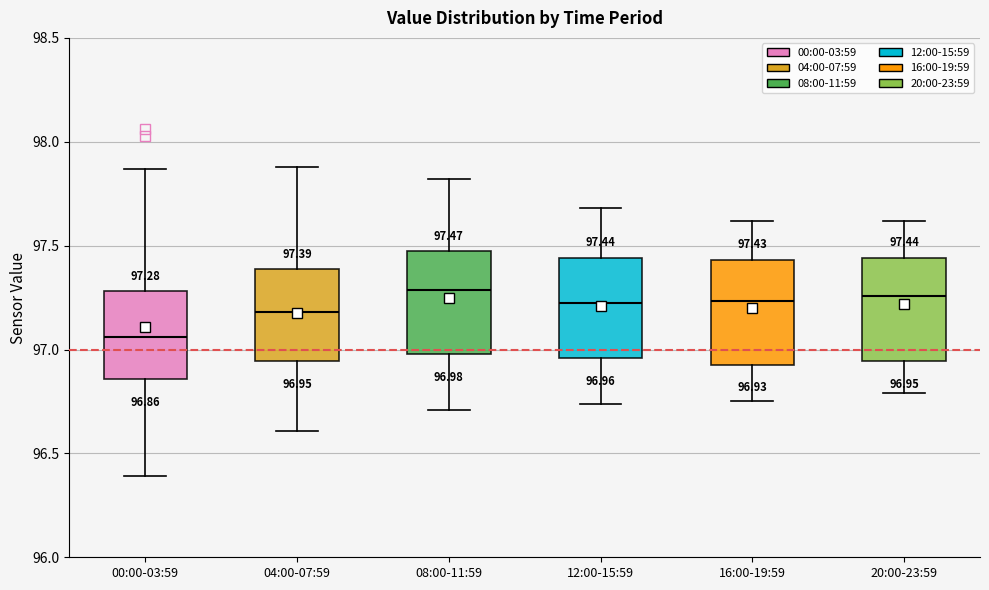

Which box has the lowest median line?

00:00-03:59